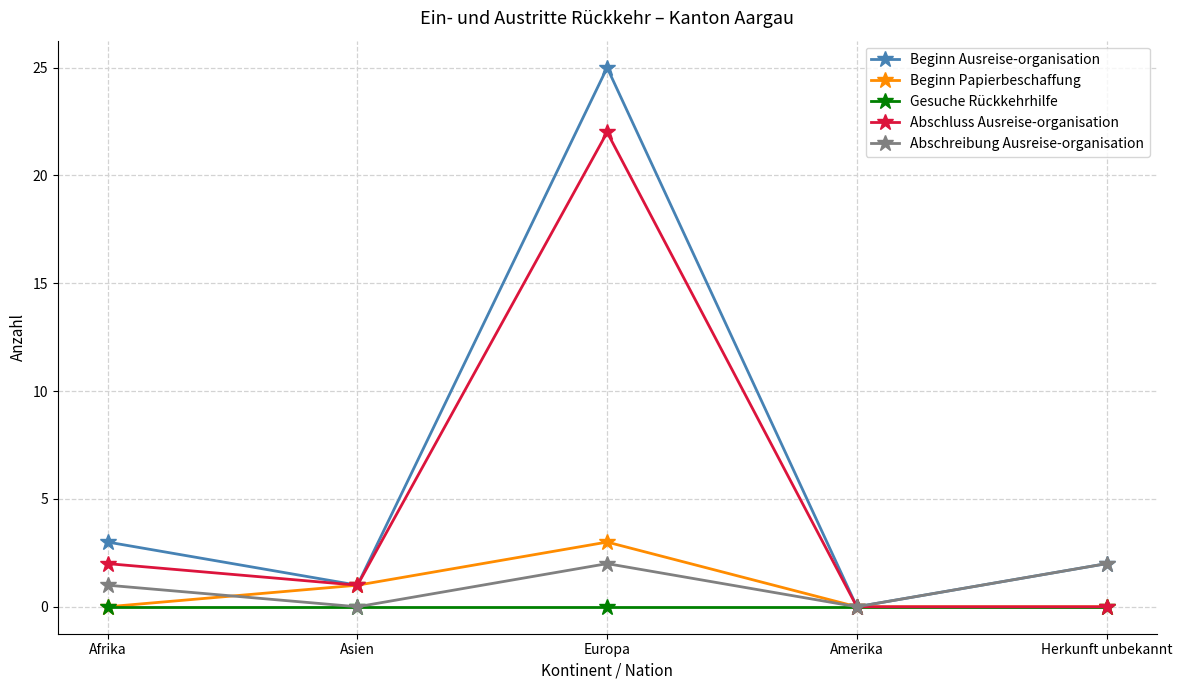

At which category is the sum across all series the highest?

Europa